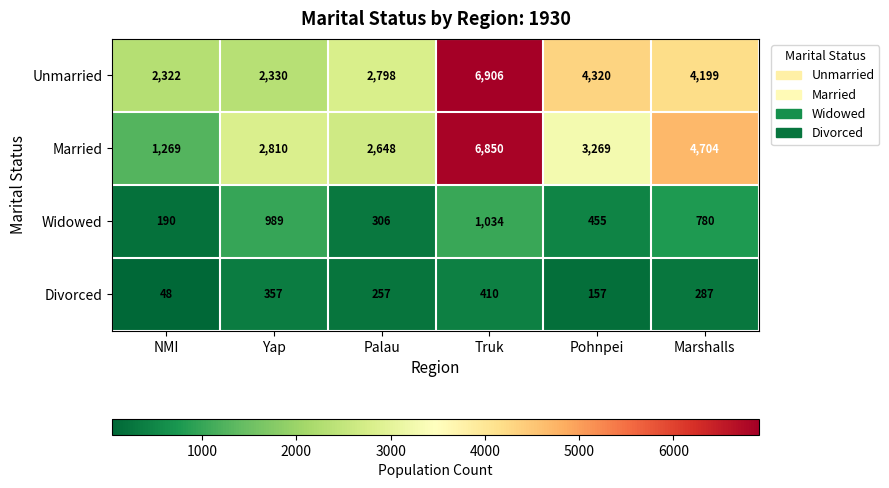

At Truk, list the series in order from largest to smallest.

Unmarried, Married, Widowed, Divorced